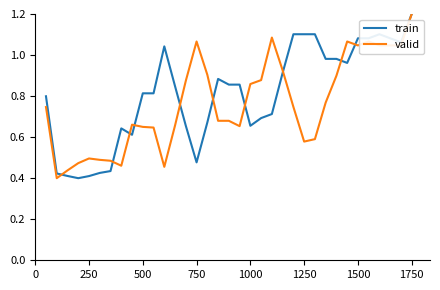

What is the maximum value for train?

1.2